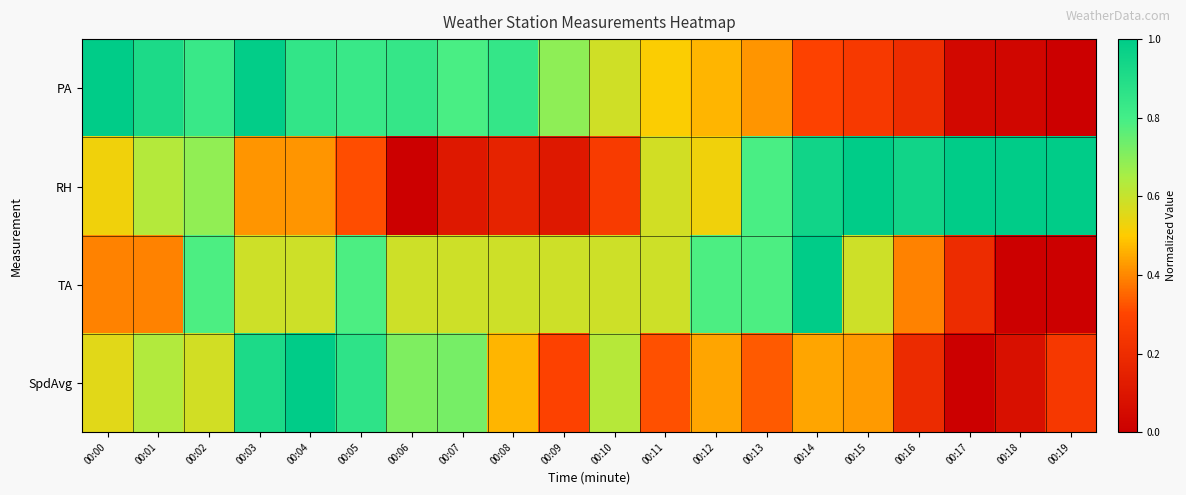

How many distinct data groups are displayed?

4